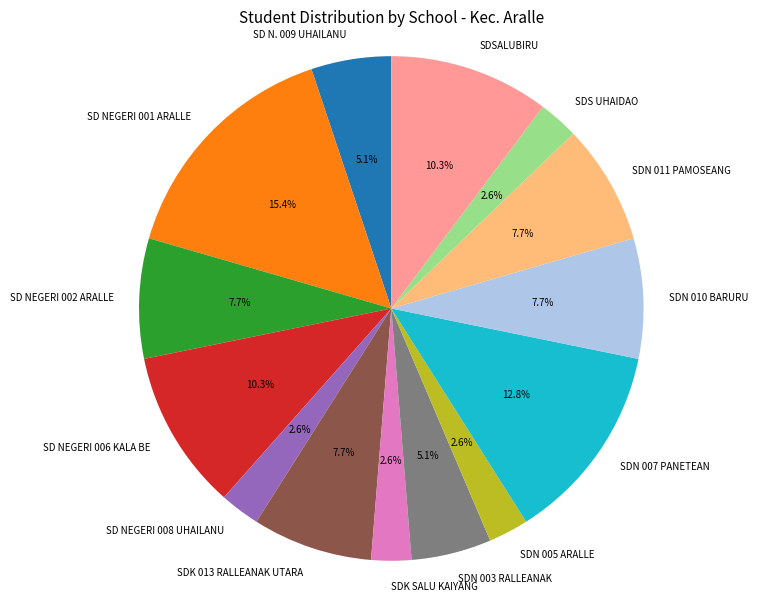

Which has a higher value, SDN 011 PAMOSEANG or SDN 005 ARALLE?

SDN 011 PAMOSEANG